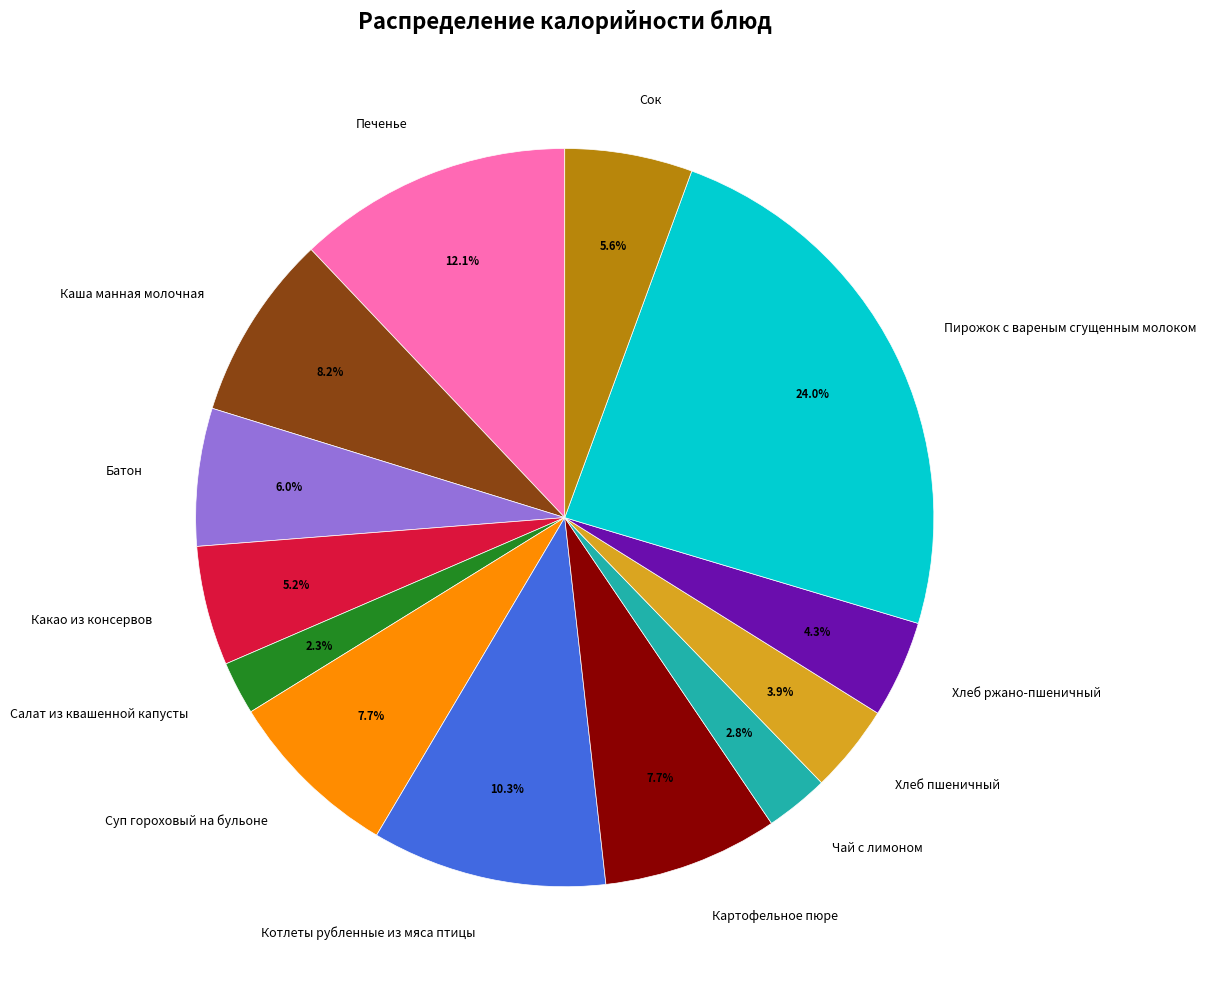

What is the largest slice in the pie chart?

Пирожок с вареным сгущенным молоком